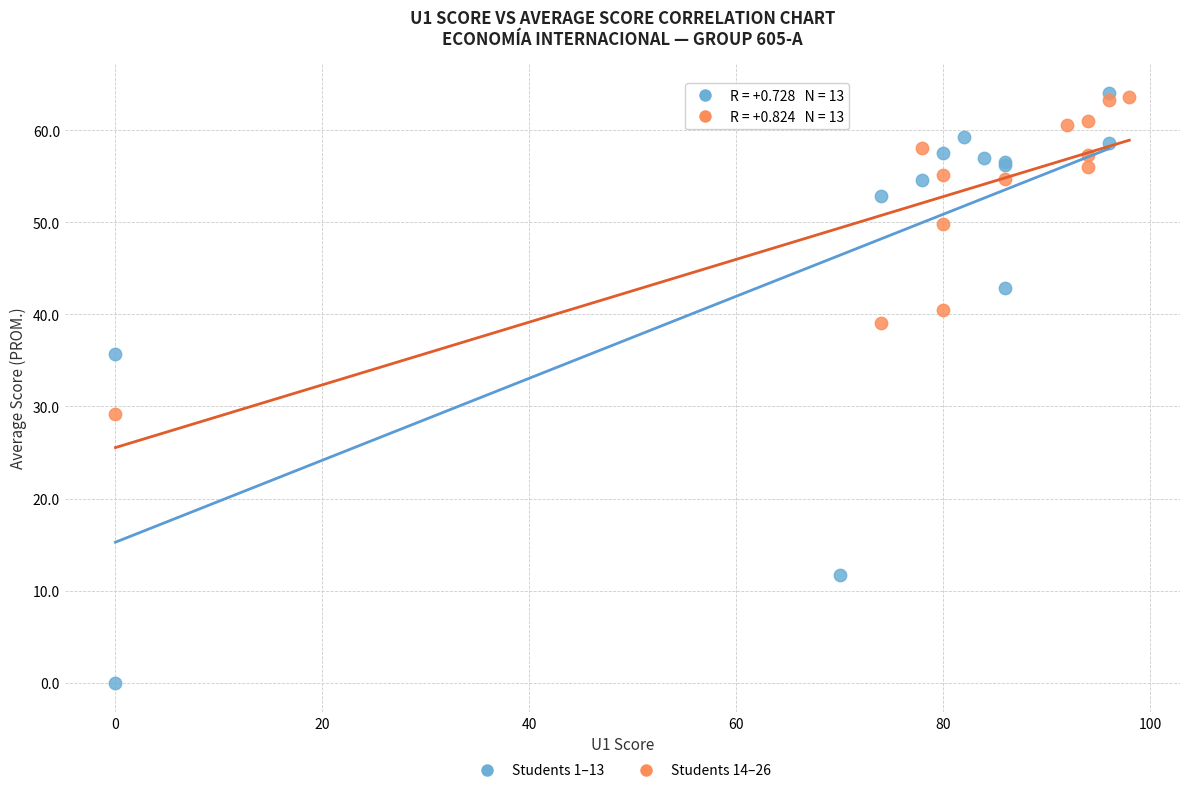

Which series reaches the minimum Y coordinate?

Students 1–13